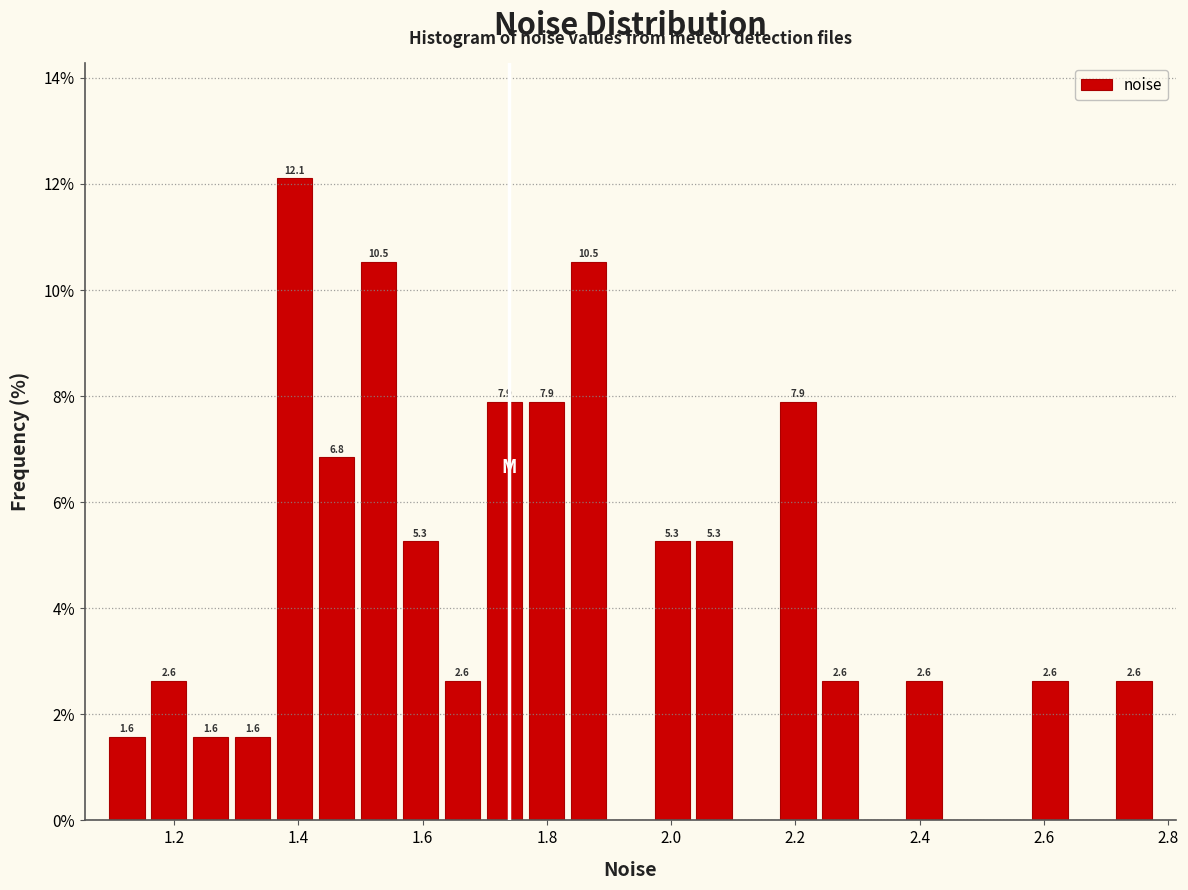

Read against the x-axis, roughly where is the centre of the tallest bar?

1.40